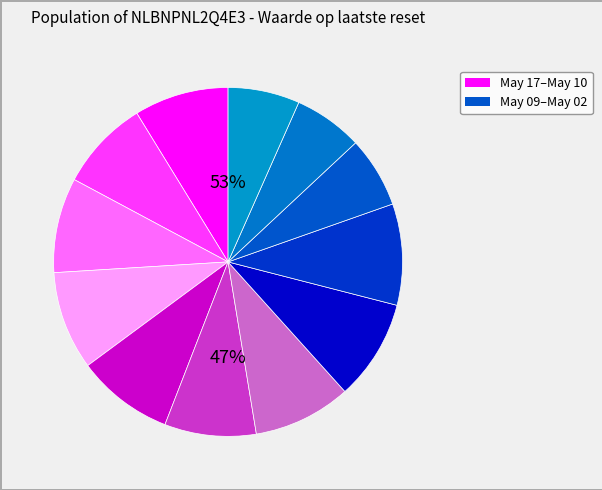

What is the smallest slice in the pie chart?

2024-05-03